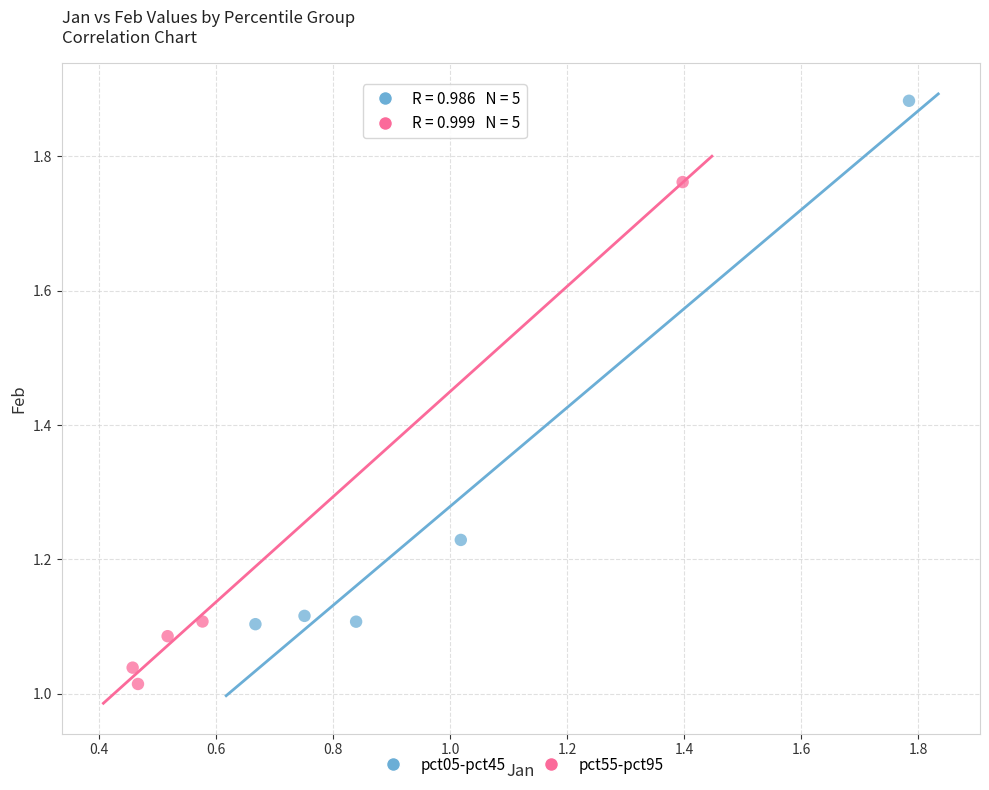

Which series reaches the minimum Y coordinate?

pct55-pct95